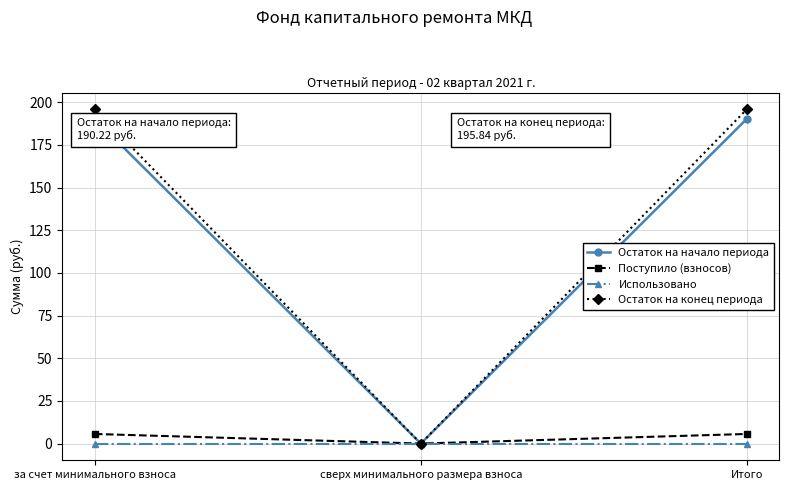

What is the label of the 1st point from the right?

Итого